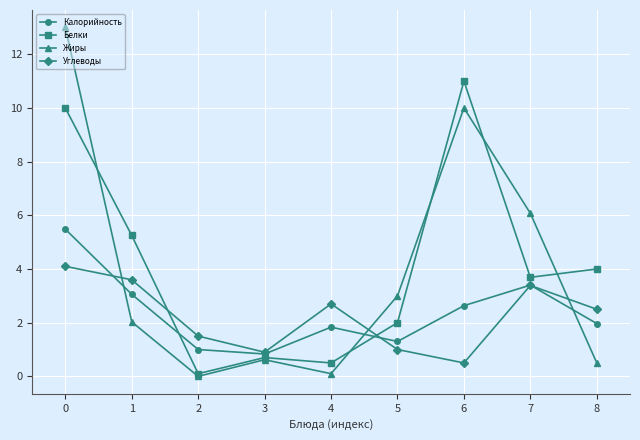

What is the difference between the Жиры values at 6 and 8?

9.5